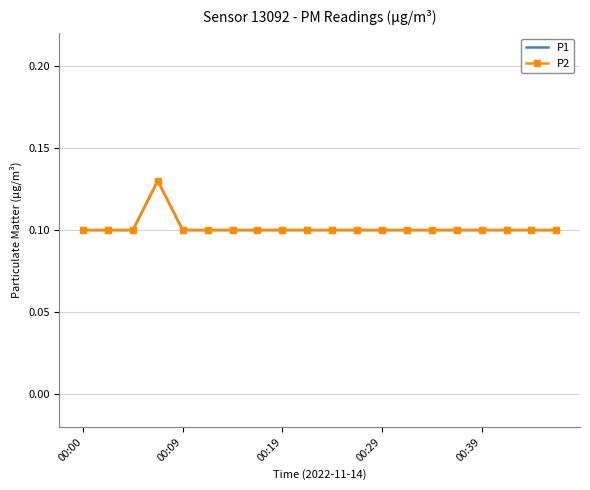

True or false: P2 and P1 cross at least once.

False